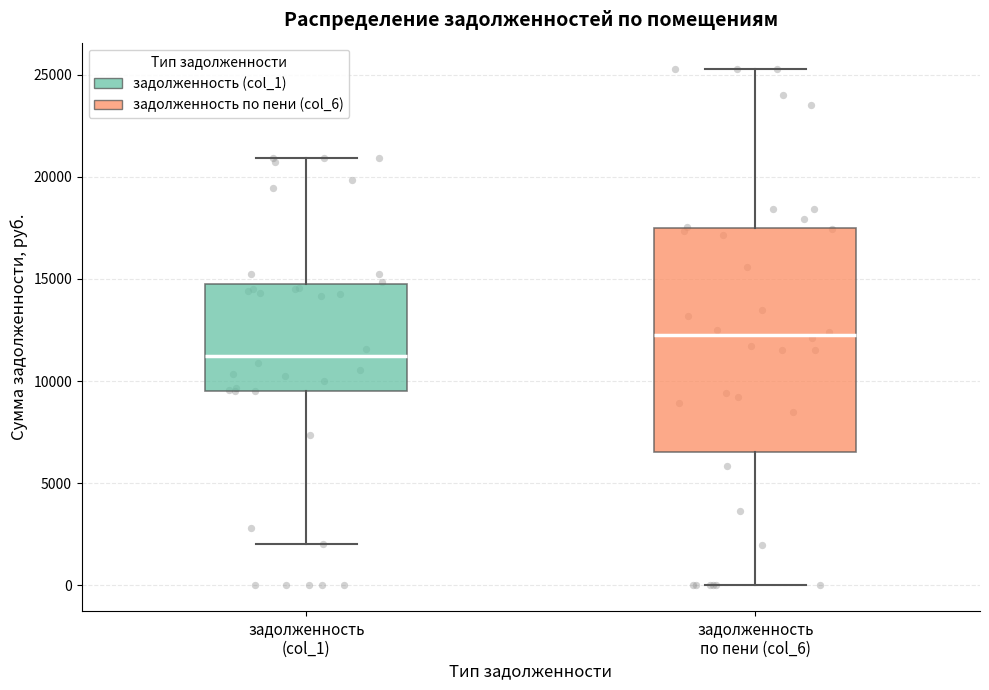

Where does the upper whisker of the box for задолженность по пени (col_6) end on the y-axis? The values are not printed on the chart, so give them approximately, as read against the axis.

25500